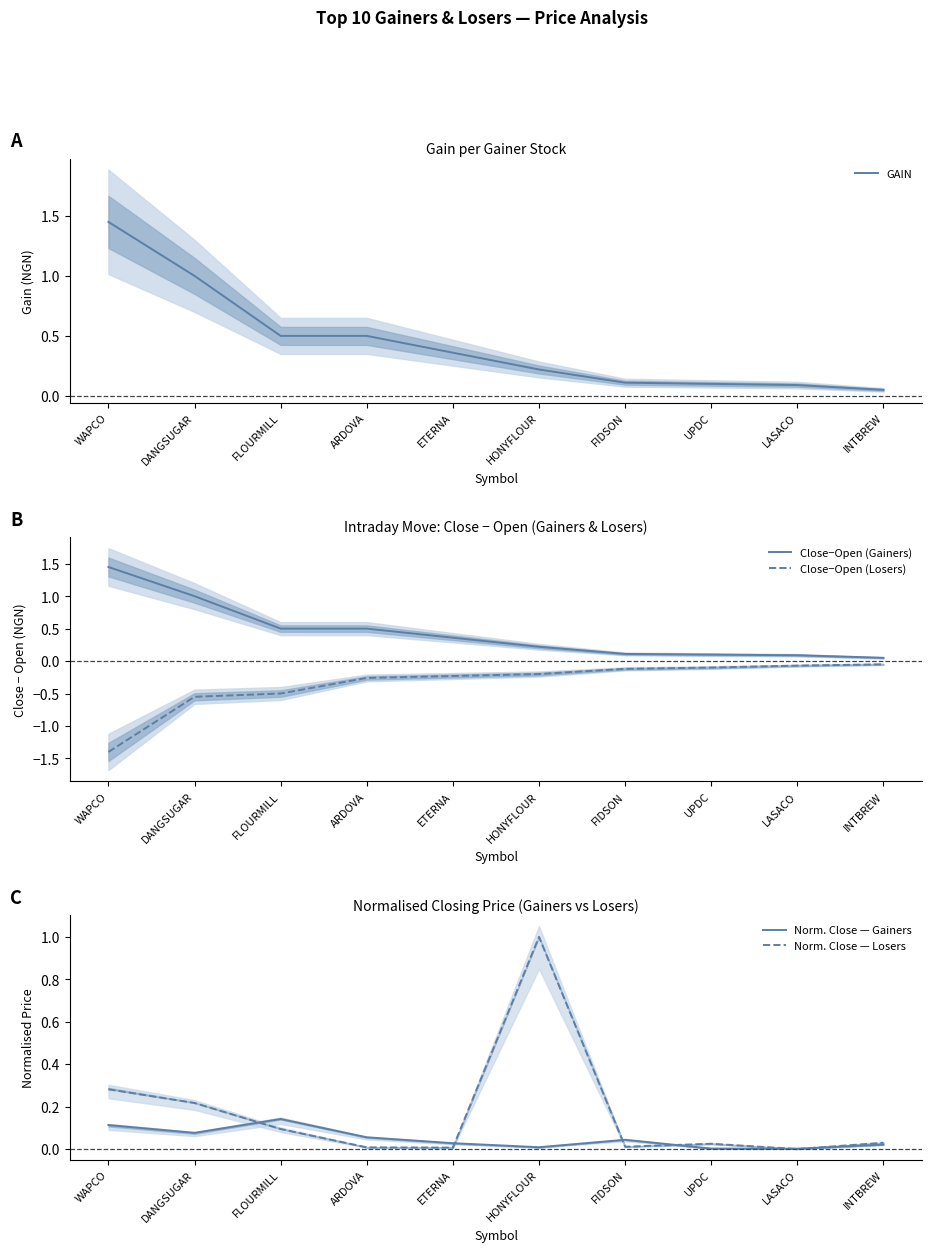

The Close−Open (Losers) series shows -0.1 at HONYFLOUR. True or false?

False